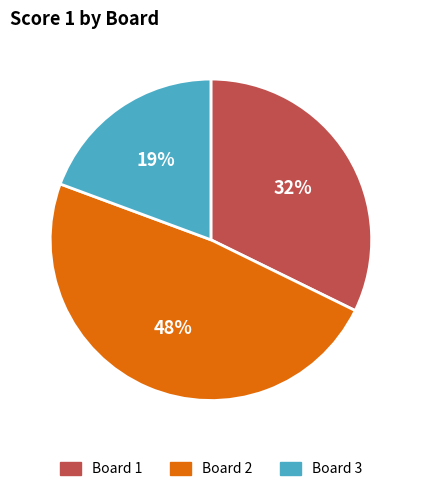

To the nearest percent, what portion does Board 1 represent?

32%